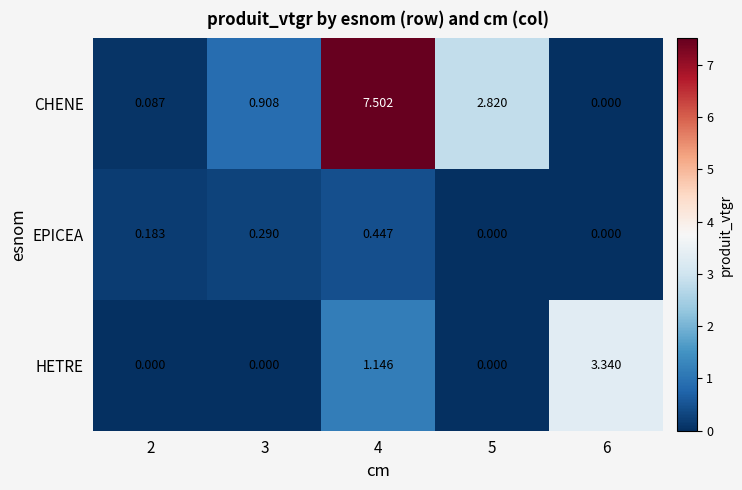

Rank the series by their average value, from lowest to highest.

EPICEA, HETRE, CHENE